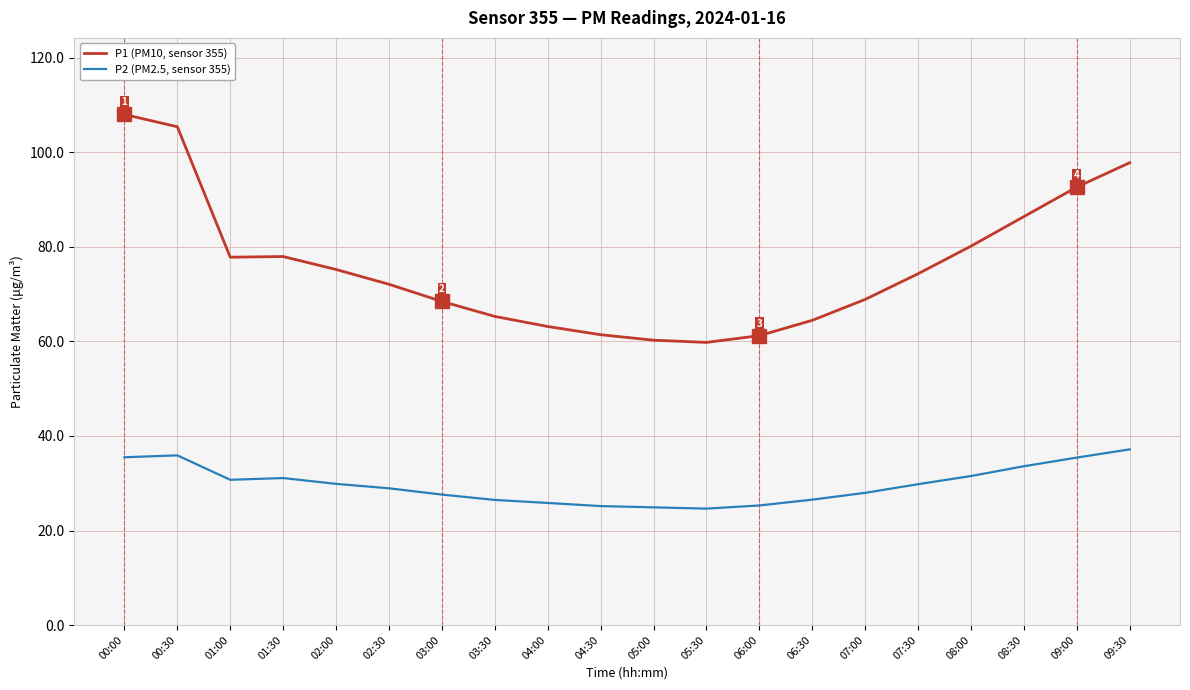

True or false: P2 (PM2.5, sensor 355) and P1 (PM10, sensor 355) cross at least once.

False